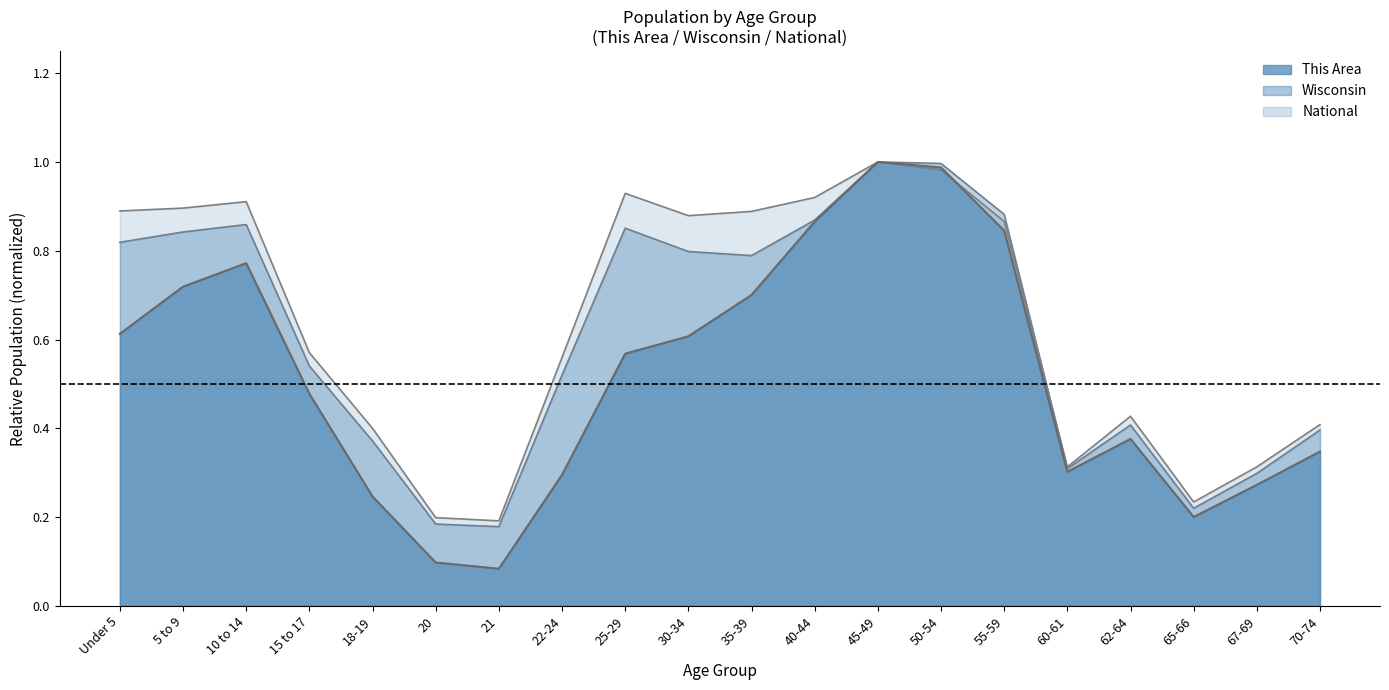

Is it true that National equals 1.0 at 50-54?

True